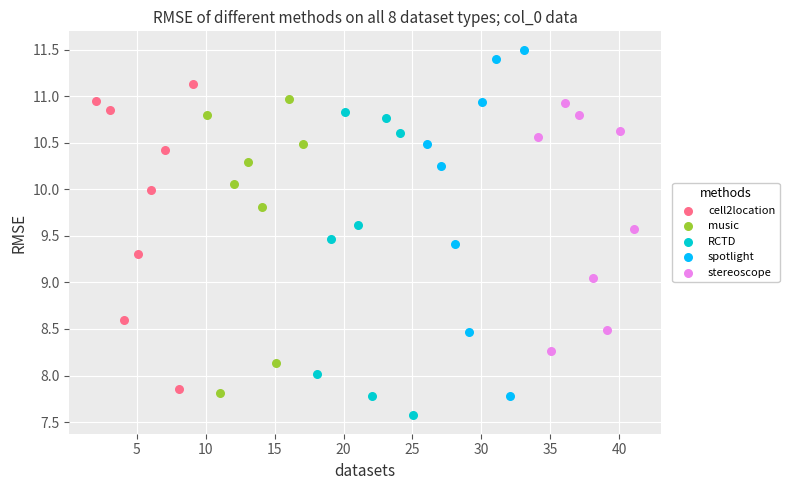

Which series reaches the maximum Y coordinate?

spotlight